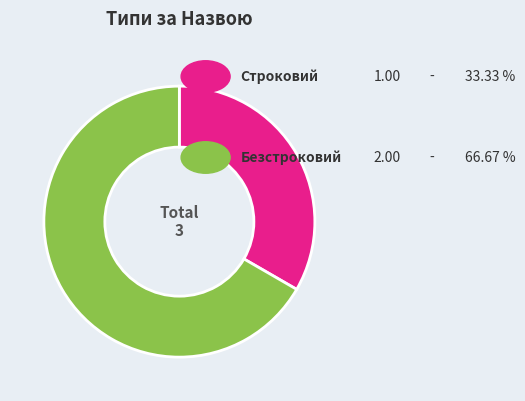

Is there a majority slice in this chart?

Yes